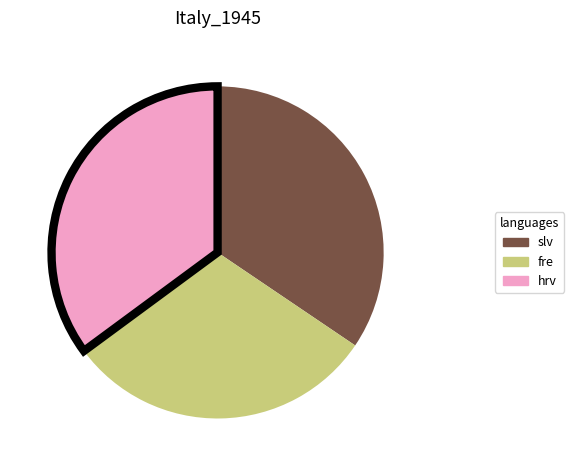

Is there any slice that represents more than half of the pie?

No